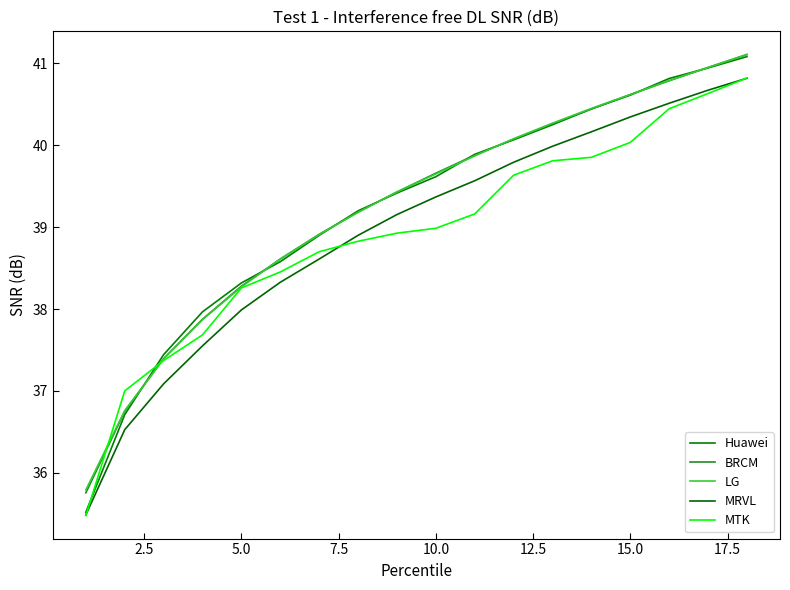

Rank the series by their maximum value, from highest to lowest.

LG, BRCM, Huawei, MTK, MRVL